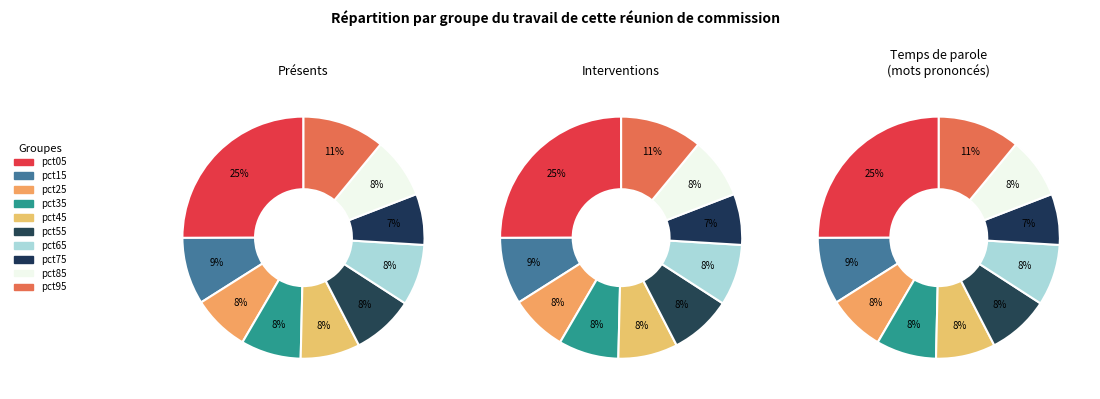

To the nearest percent, what is the combined percentage of pct35 and pct65?

16%